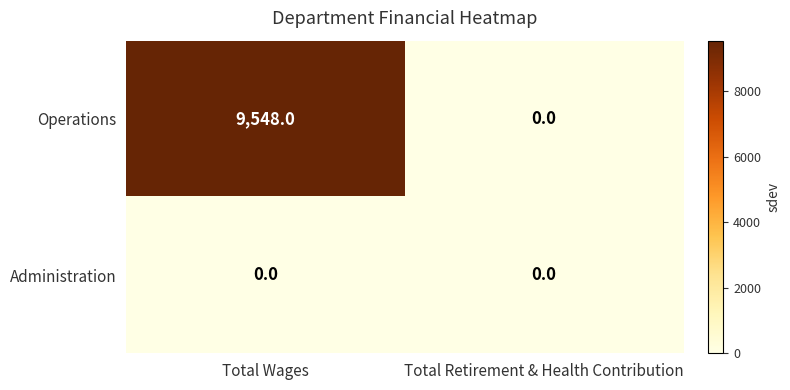

What is the difference between the maximum and minimum values in the Operations series?

9548